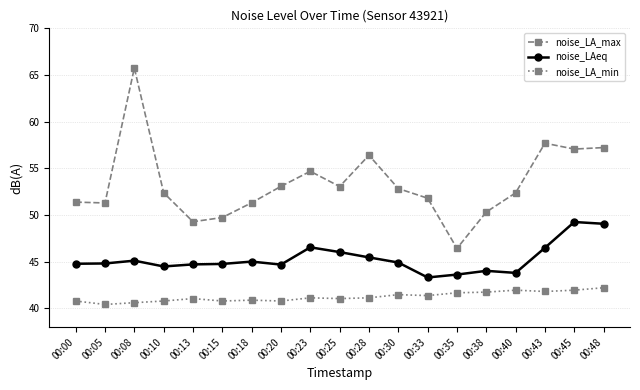

What is the lowest value of the noise_LA_min series?

40.4